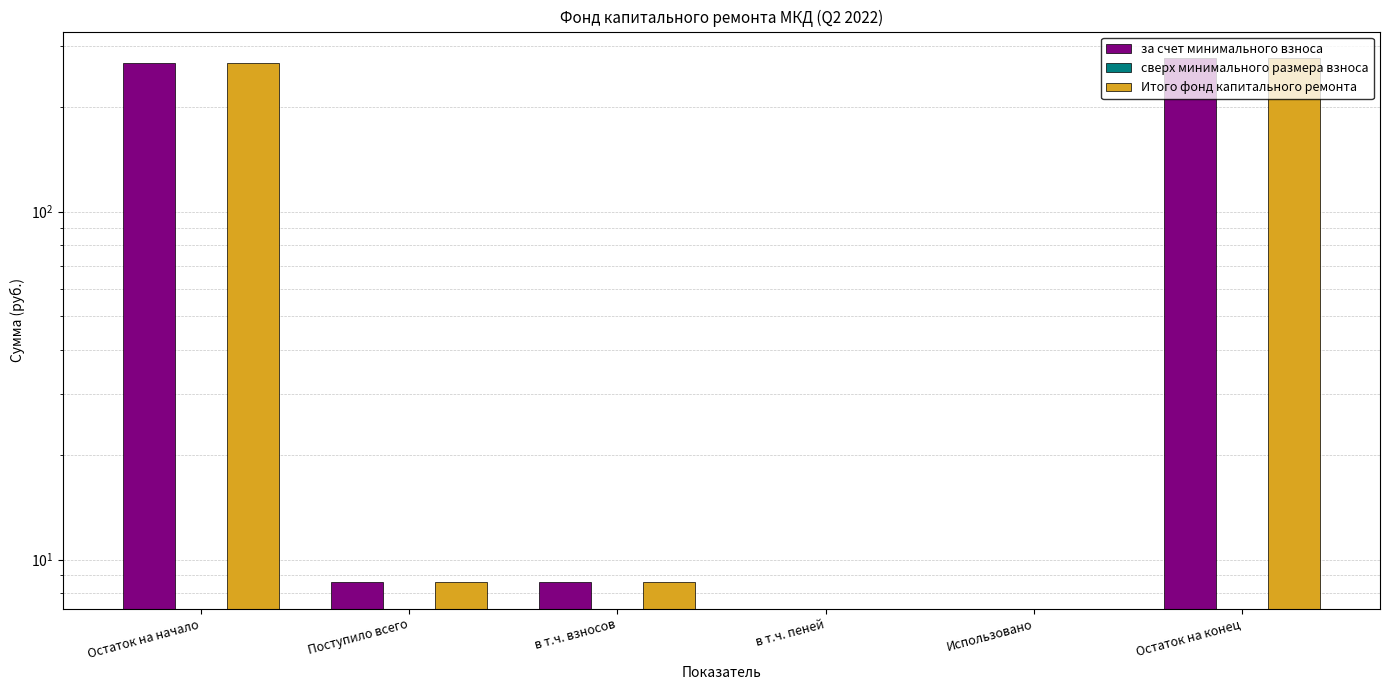

What is the total value across all series at в т.ч. взносов?

17.2